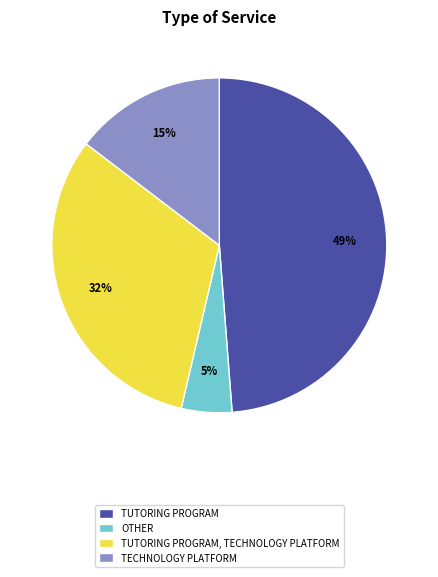

To the nearest percent, what is the difference between the largest and smallest slice percentages?

44%